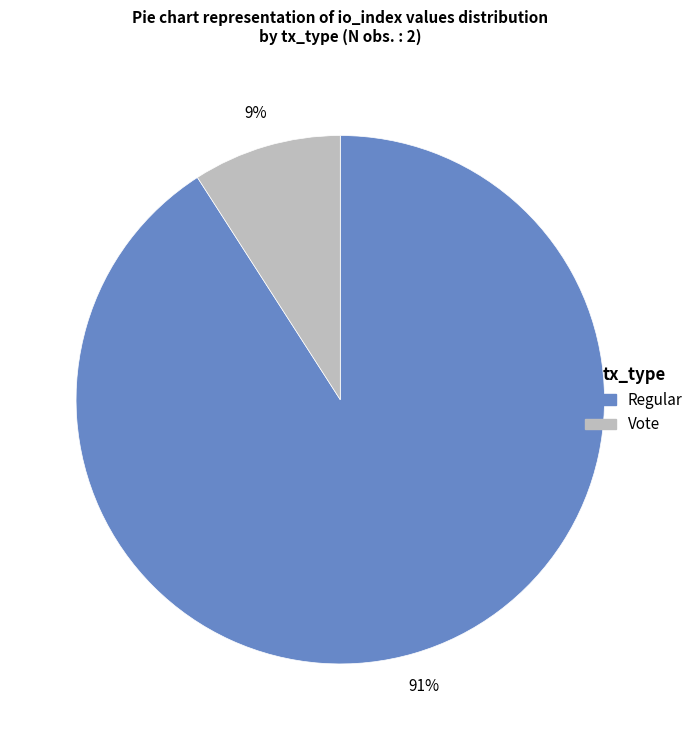

How many segments does this pie chart have?

2